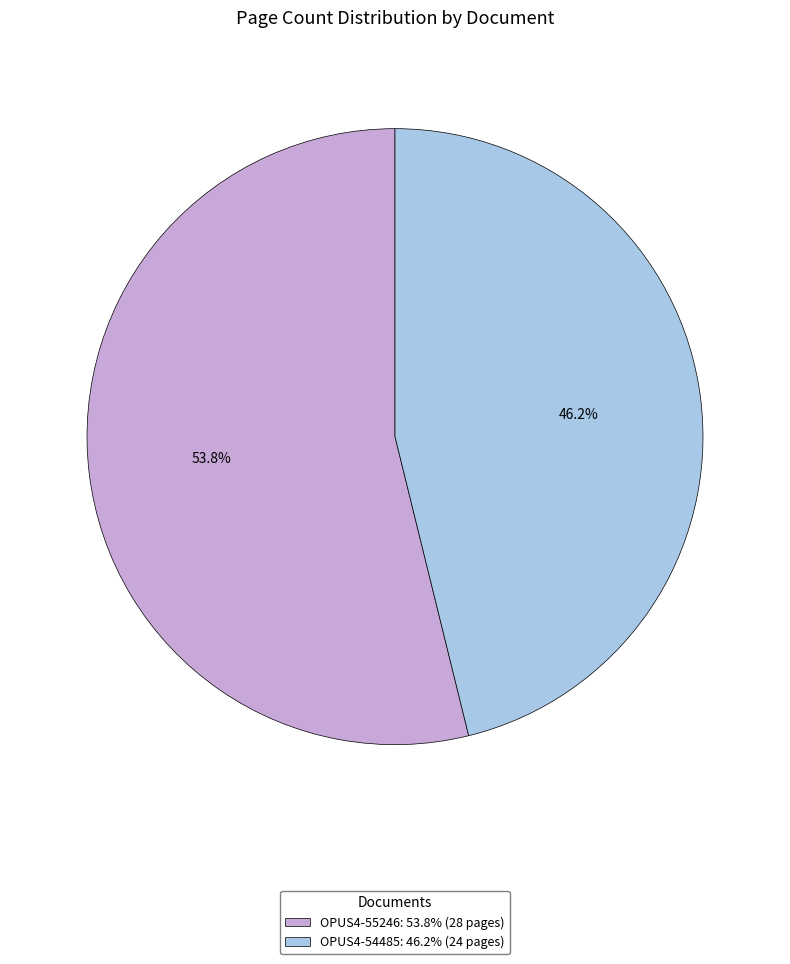

What percentage is the OPUS4-54485 slice, to the nearest percent?

46%